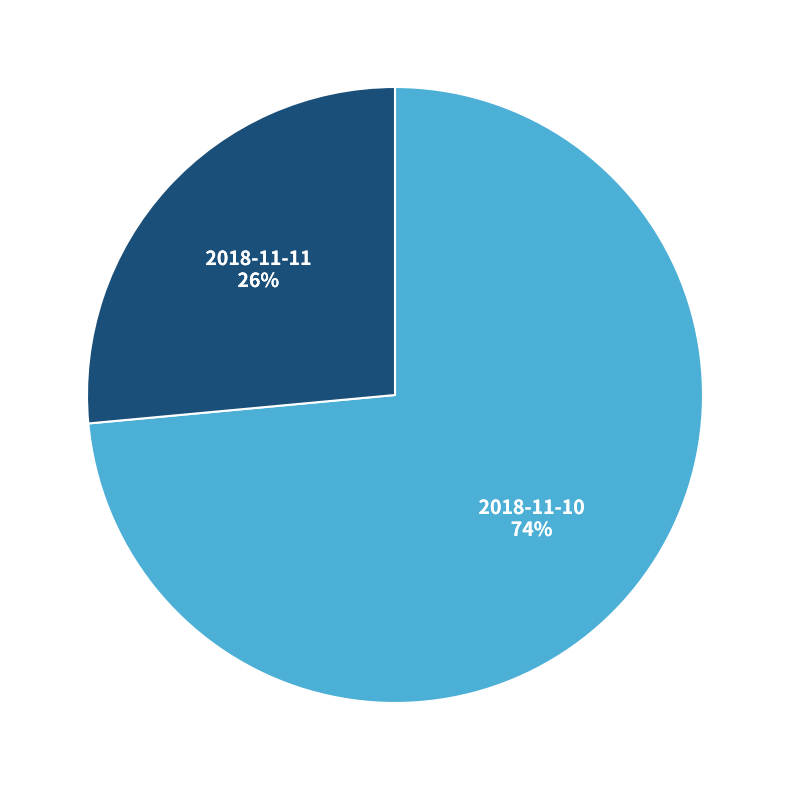

To the nearest percent, what is the combined percentage of 2018-11-10 and 2018-11-11?

100%